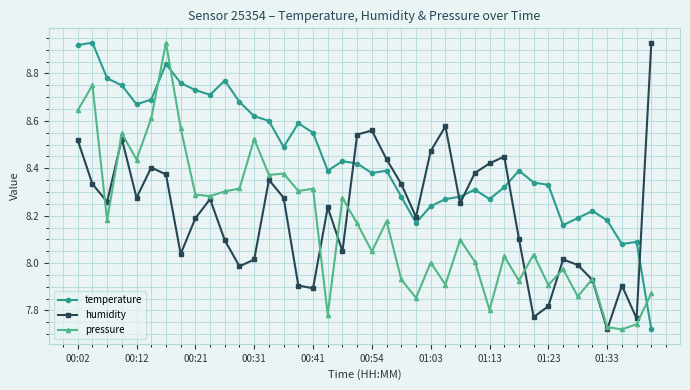

In humidity, how many points are higher than both neighbors (excluding endpoints)?

10